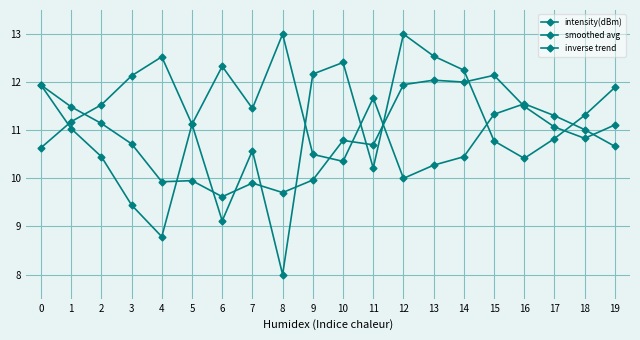

What is the approximate value of smoothed avg at 2?

11.1